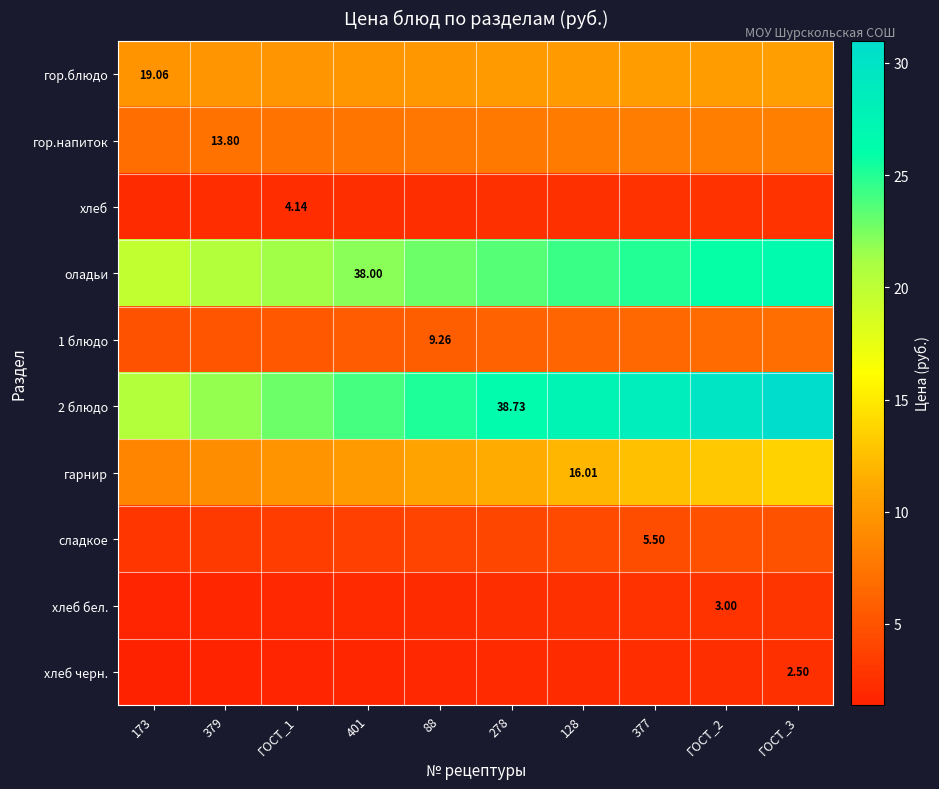

What is the spread (max minus min) of values at ГОСТ_2?

27.4